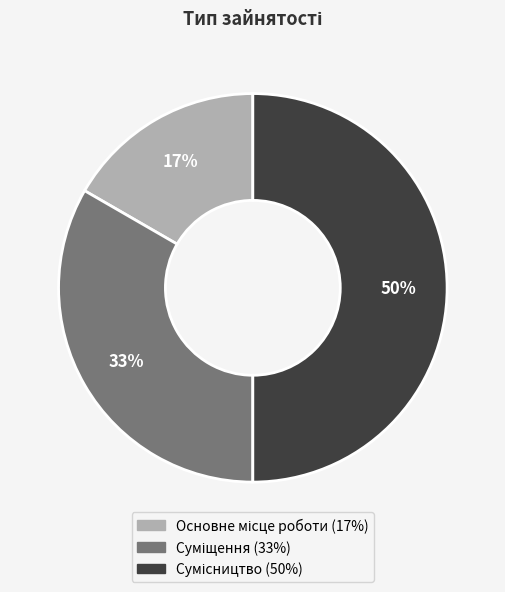

To the nearest percent, what is the average slice percentage?

33%